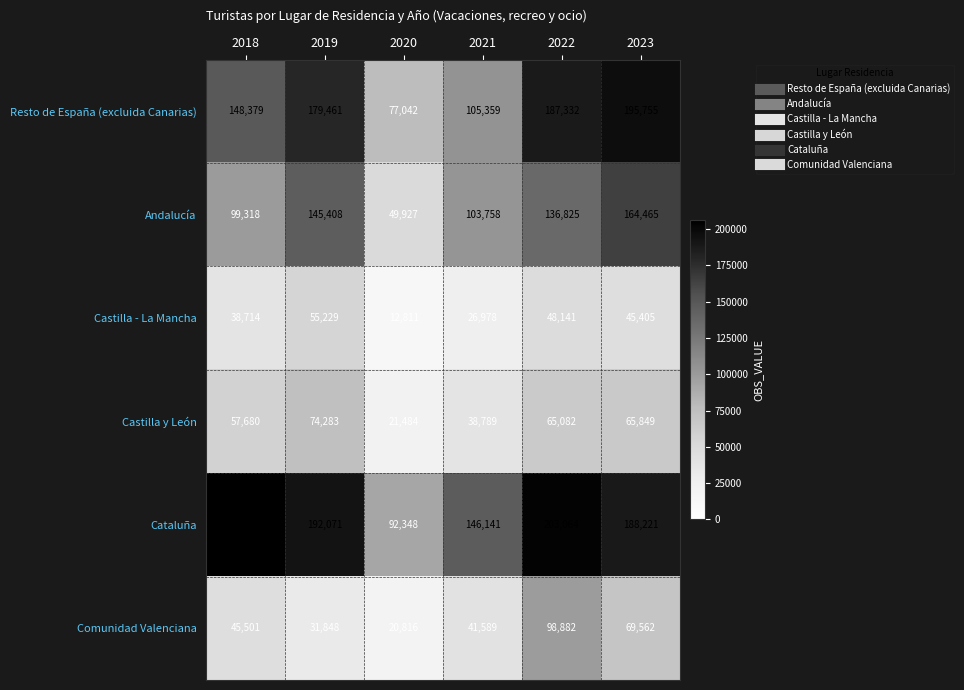

List the labels in order of Castilla - La Mancha value, smallest first.

2020, 2021, 2018, 2023, 2022, 2019